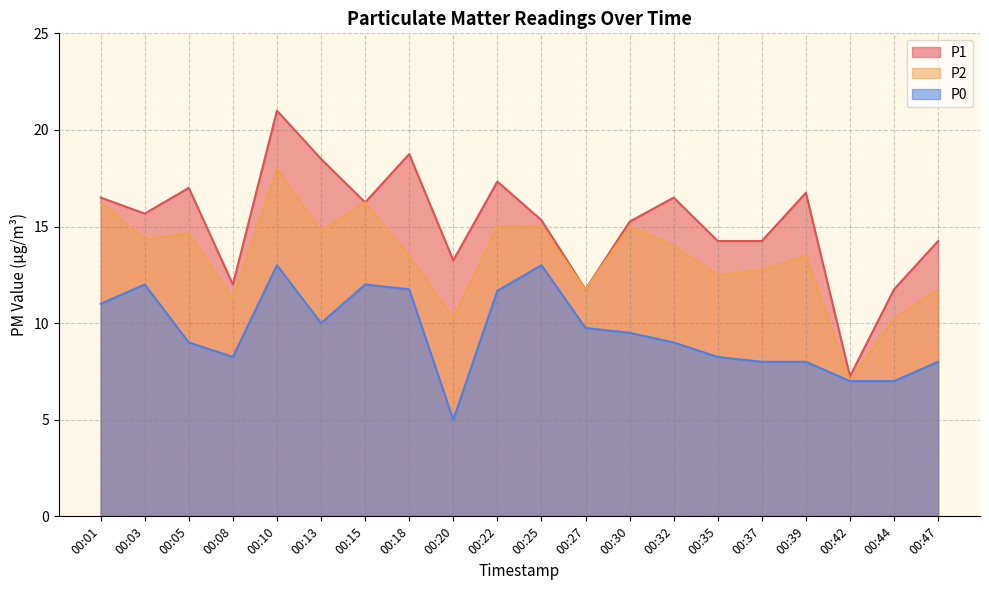

Reading right to left, transcribe all the data shown in this chart.

P1: 00:47=14.2	00:44=11.8	00:42=7.2	00:39=16.8	00:37=14.2	00:35=14.2	00:32=16.5	00:30=15.2	00:27=11.8	00:25=15.3	00:22=17.3	00:20=13.2	00:18=18.8	00:15=16.2	00:13=18.5	00:10=21.0	00:08=12.0	00:05=17.0	00:03=15.7	00:01=16.5
P2: 00:47=11.8	00:44=10.2	00:42=7.0	00:39=13.5	00:37=12.8	00:35=12.5	00:32=14.0	00:30=15.0	00:27=11.8	00:25=15.0	00:22=15.0	00:20=10.2	00:18=13.5	00:15=16.2	00:13=14.8	00:10=18.0	00:08=11.2	00:05=14.7	00:03=14.3	00:01=16.2
P0: 00:47=8.0	00:44=7.0	00:42=7.0	00:39=8.0	00:37=8.0	00:35=8.2	00:32=9.0	00:30=9.5	00:27=9.8	00:25=13.0	00:22=11.7	00:20=5.0	00:18=11.8	00:15=12.0	00:13=10.0	00:10=13.0	00:08=8.2	00:05=9.0	00:03=12.0	00:01=11.0